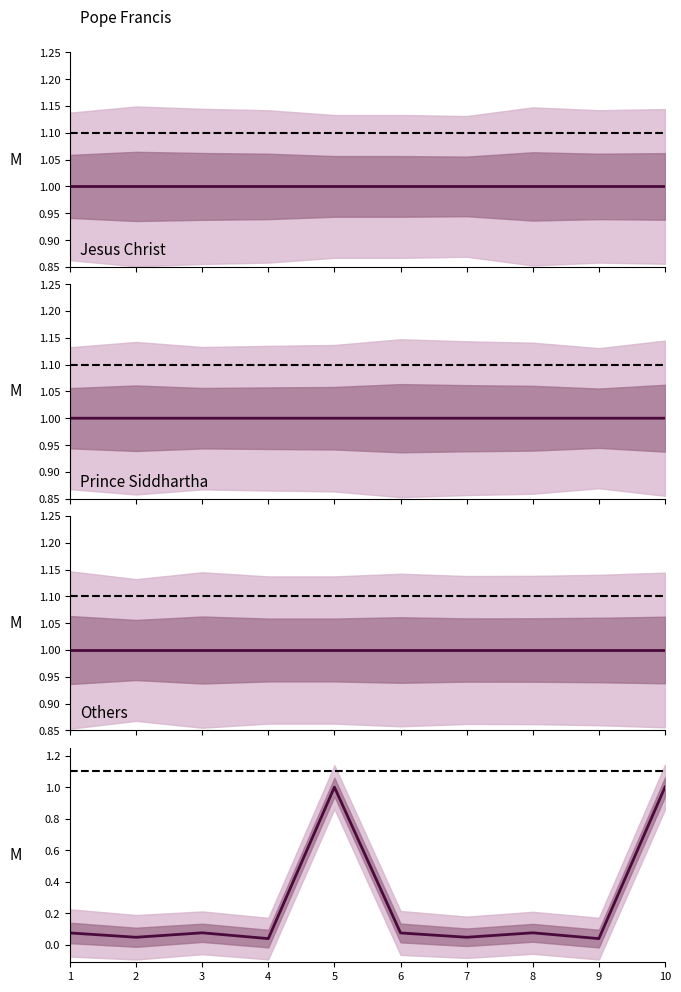

True or false: Others has a value of 0.1 at 3.

True